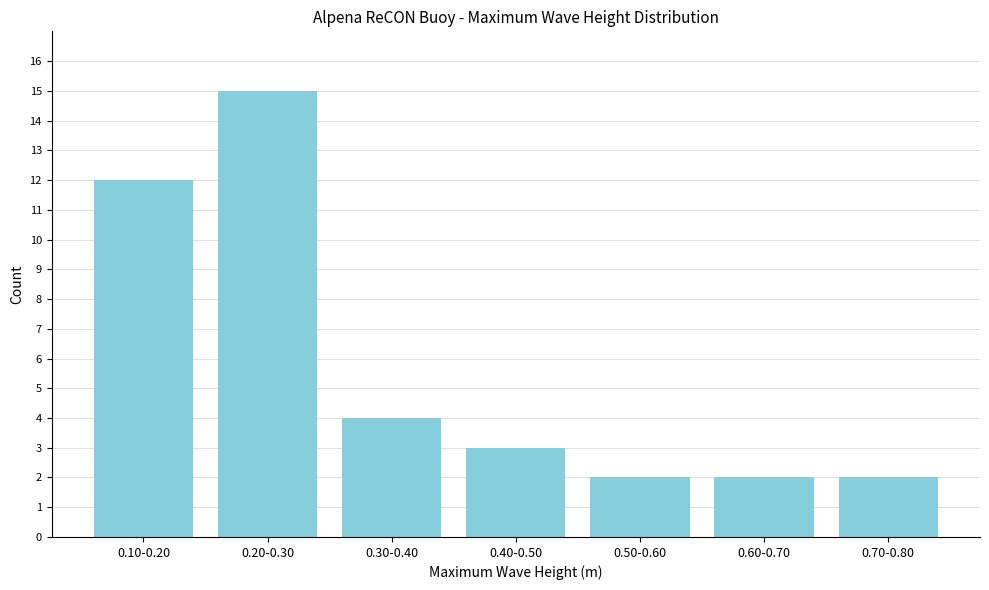

Reading left to right, what are all the values shown in this chart?

12	15	4	3	2	2	2